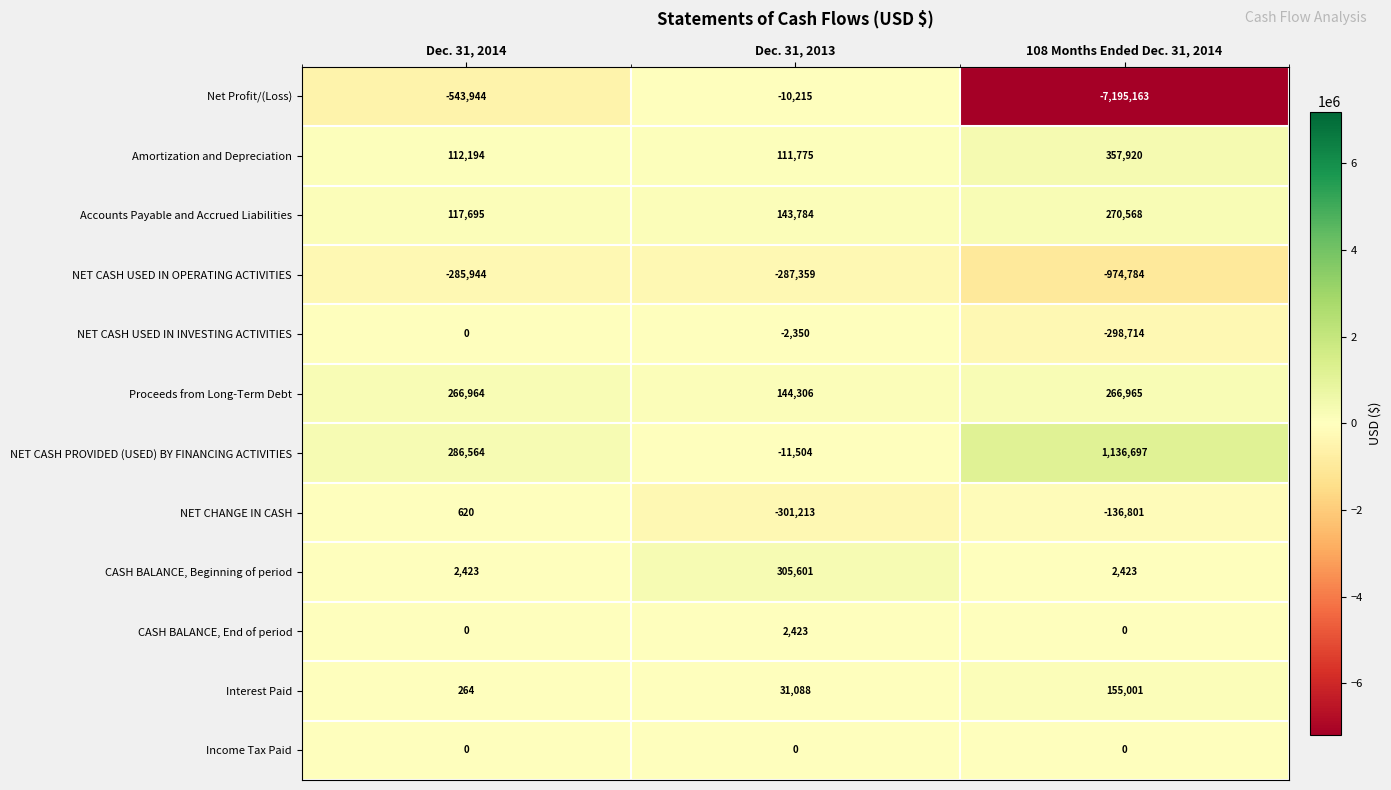

What is the difference between the Amortization and Depreciation values at 108 Months Ended Dec. 31, 2014 and Dec. 31, 2014?

245726